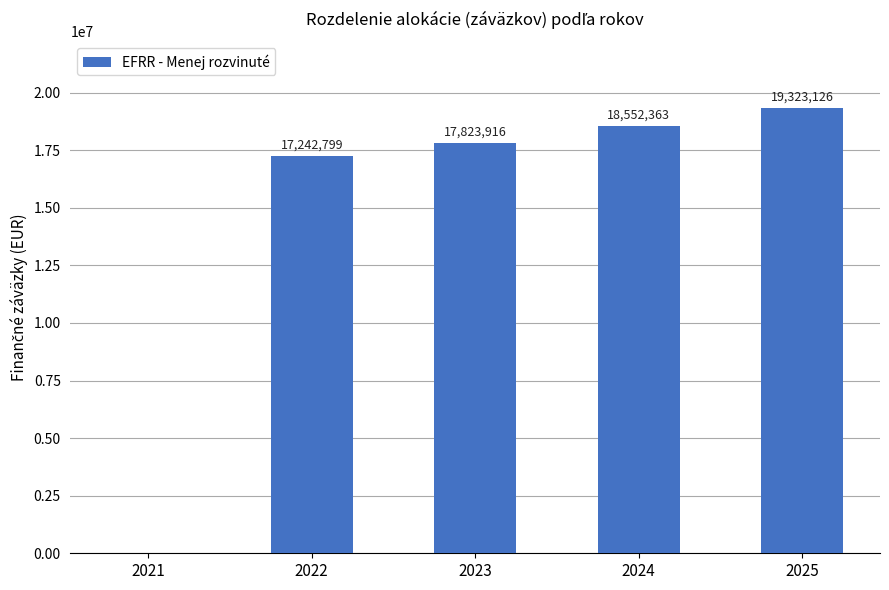

What is the sum of the values at 2022 and 2025?

36565925